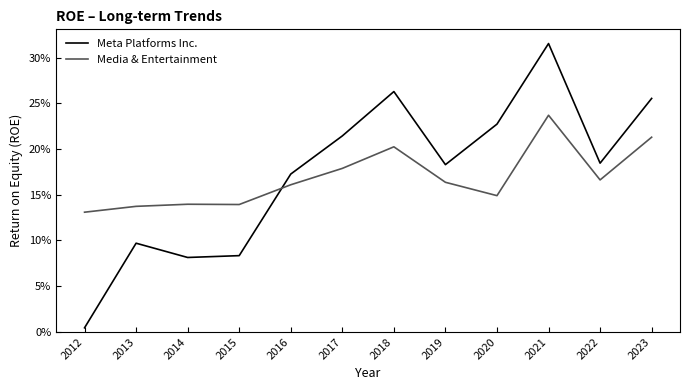

What are all the series names shown in the legend?

Meta Platforms Inc., Media & Entertainment